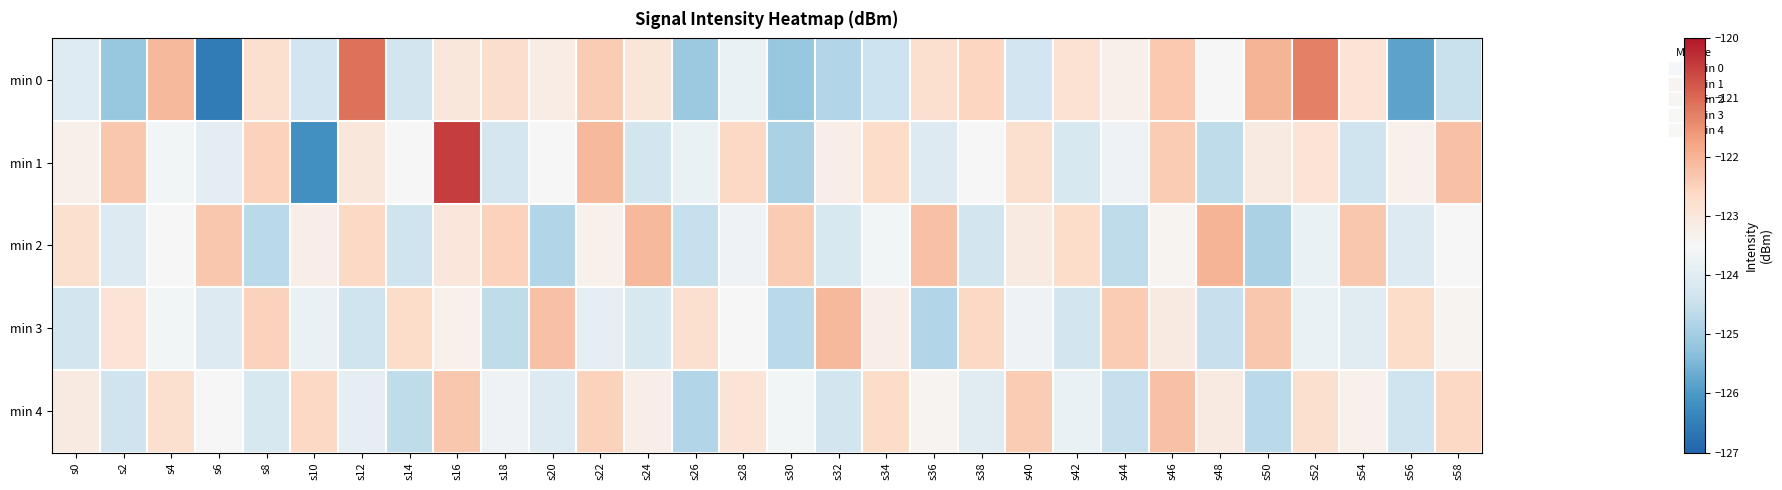

Reading left to right, extract all data points from this chart.

min 0: s0=-124.0	s2=-125.1	s4=-122.1	s6=-126.6	s8=-122.8	s10=-124.3	s12=-121.1	s14=-124.3	s16=-123.0	s18=-122.8	s20=-123.2	s22=-122.4	s24=-123.0	s26=-125.1	s28=-123.8	s30=-125.1	s32=-124.8	s34=-124.4	s36=-122.8	s38=-122.5	s40=-124.3	s42=-122.9	s44=-123.3	s46=-122.4	s48=-123.5	s50=-122.0	s52=-121.3	s54=-122.9	s56=-125.8	s58=-124.5
min 1: s0=-123.3	s2=-122.3	s4=-123.6	s6=-124.0	s8=-122.5	s10=-126.2	s12=-123.0	s14=-123.5	s16=-120.5	s18=-124.3	s20=-123.5	s22=-122.1	s24=-124.3	s26=-123.8	s28=-122.6	s30=-124.9	s32=-123.2	s34=-122.7	s36=-124.1	s38=-123.5	s40=-122.8	s42=-124.2	s44=-123.7	s46=-122.4	s48=-124.6	s50=-123.1	s52=-122.9	s54=-124.4	s56=-123.3	s58=-122.2
min 2: s0=-122.8	s2=-124.1	s4=-123.5	s6=-122.3	s8=-124.7	s10=-123.2	s12=-122.6	s14=-124.4	s16=-123.0	s18=-122.5	s20=-124.8	s22=-123.3	s24=-122.1	s26=-124.5	s28=-123.7	s30=-122.4	s32=-124.2	s34=-123.6	s36=-122.2	s38=-124.3	s40=-123.1	s42=-122.7	s44=-124.6	s46=-123.4	s48=-122.0	s50=-124.9	s52=-123.8	s54=-122.3	s56=-124.1	s58=-123.5
min 3: s0=-124.3	s2=-122.9	s4=-123.6	s6=-124.1	s8=-122.5	s10=-123.8	s12=-124.4	s14=-122.7	s16=-123.3	s18=-124.6	s20=-122.2	s22=-123.9	s24=-124.2	s26=-122.8	s28=-123.5	s30=-124.7	s32=-122.1	s34=-123.2	s36=-124.8	s38=-122.6	s40=-123.7	s42=-124.3	s44=-122.4	s46=-123.1	s48=-124.5	s50=-122.3	s52=-123.8	s54=-124.0	s56=-122.7	s58=-123.4
min 4: s0=-123.1	s2=-124.4	s4=-122.8	s6=-123.5	s8=-124.2	s10=-122.6	s12=-123.9	s14=-124.6	s16=-122.3	s18=-123.7	s20=-124.1	s22=-122.5	s24=-123.2	s26=-124.8	s28=-122.9	s30=-123.6	s32=-124.3	s34=-122.7	s36=-123.4	s38=-124.0	s40=-122.4	s42=-123.8	s44=-124.5	s46=-122.2	s48=-123.1	s50=-124.7	s52=-122.8	s54=-123.3	s56=-124.4	s58=-122.6